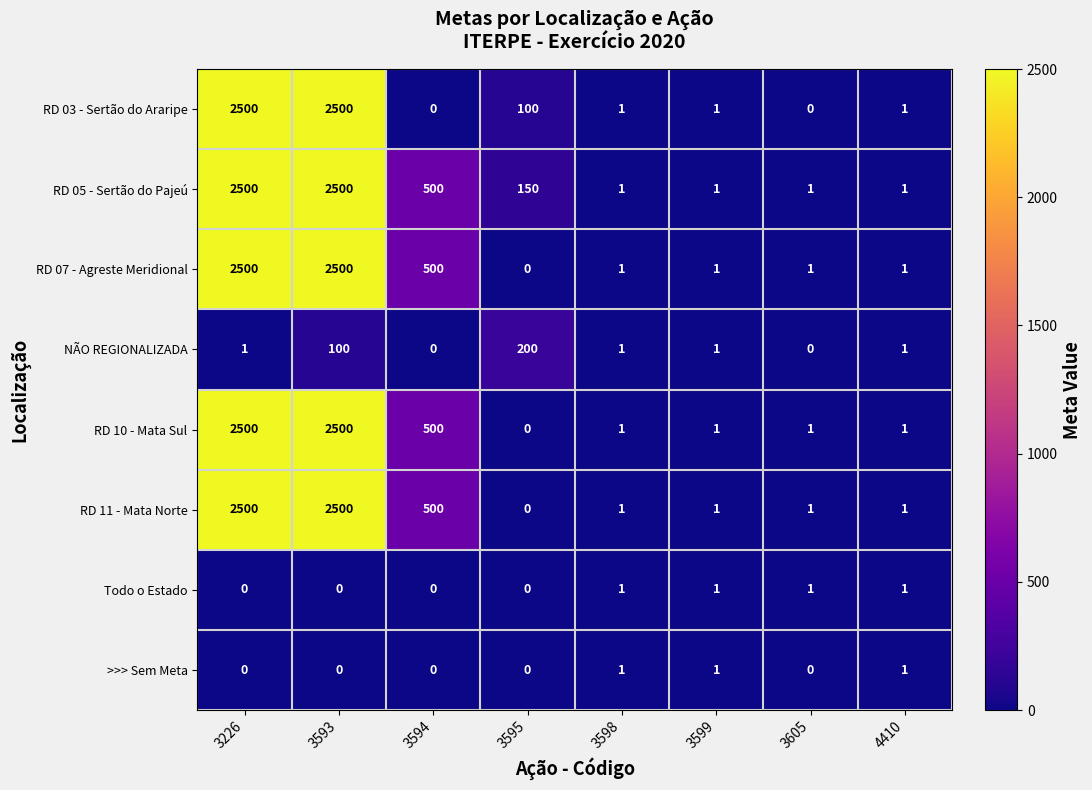

What is the maximum value shown in the chart?

2500